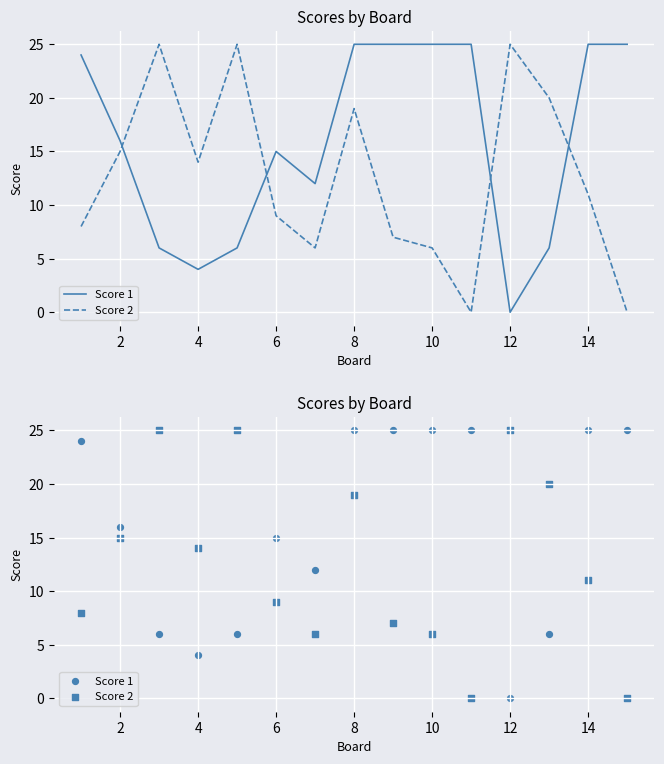

What are all the series names shown in the legend?

Score 1, Score 2